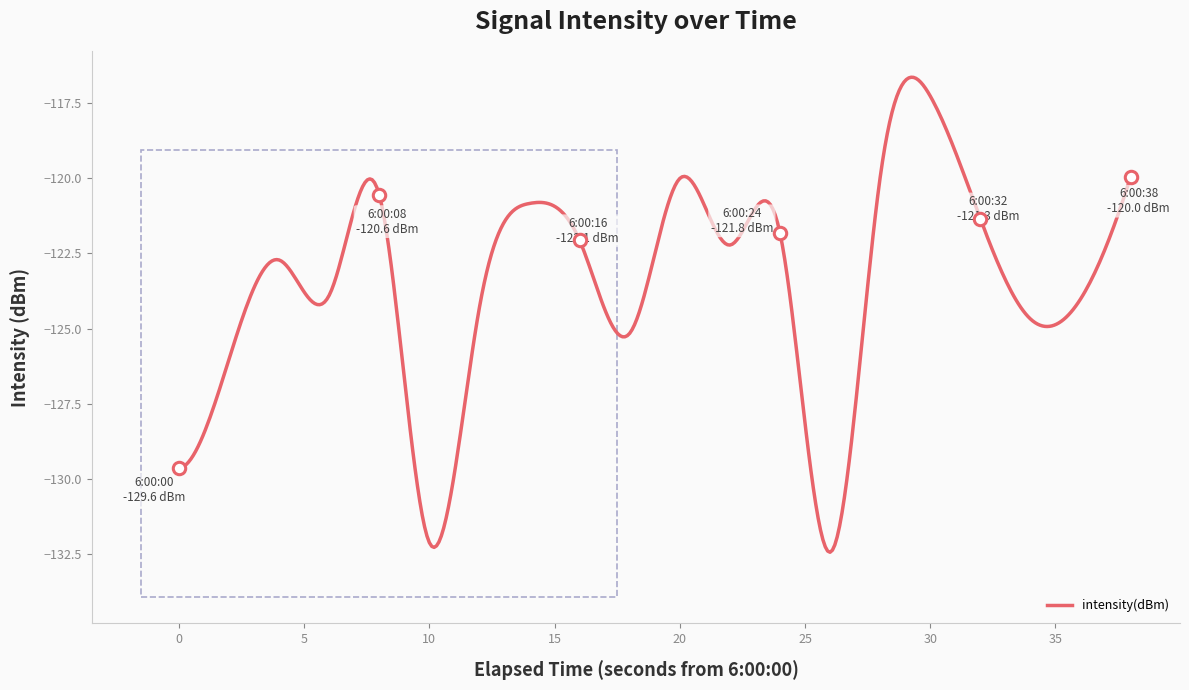

What is the minimum value shown in the chart?

-132.4